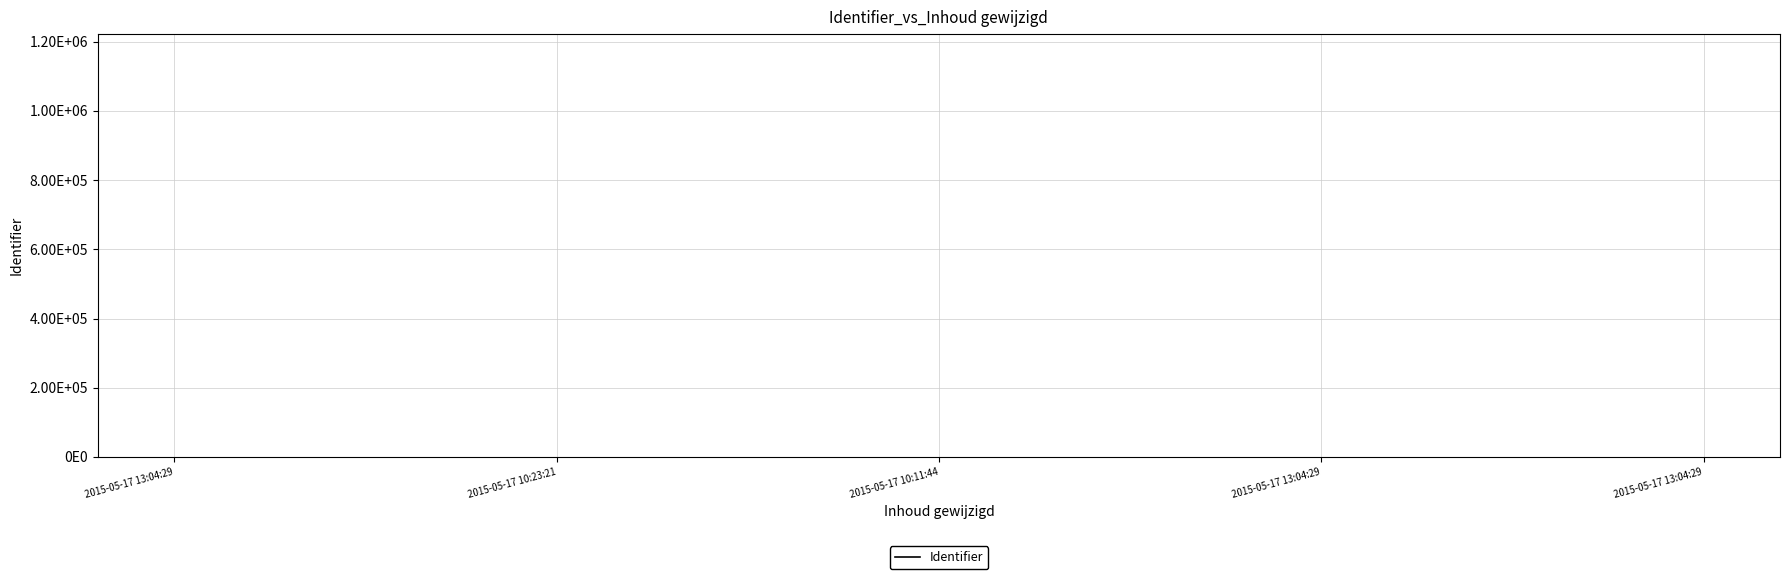

The chart shows a value of 315982 at 2015-05-17 13:04:29. True or false?

False